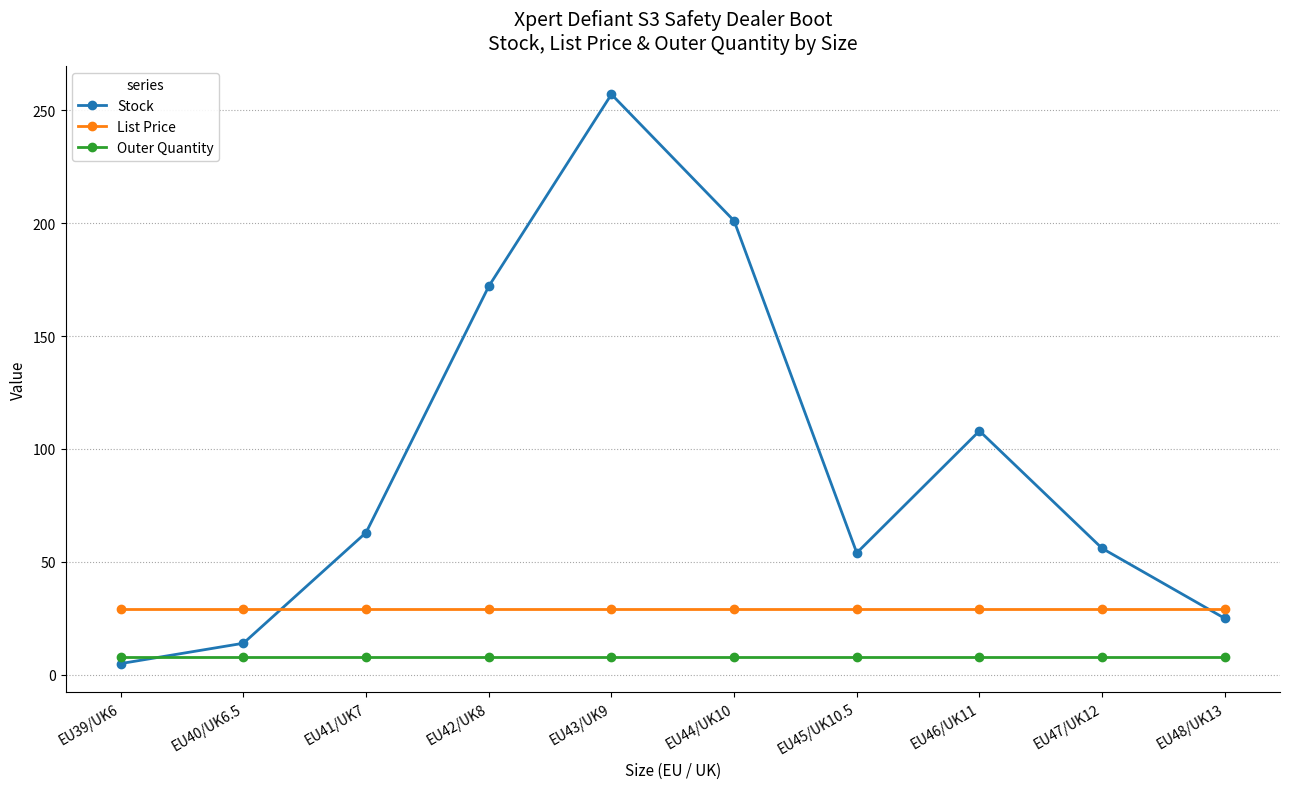

What is the smallest value displayed?

5.0